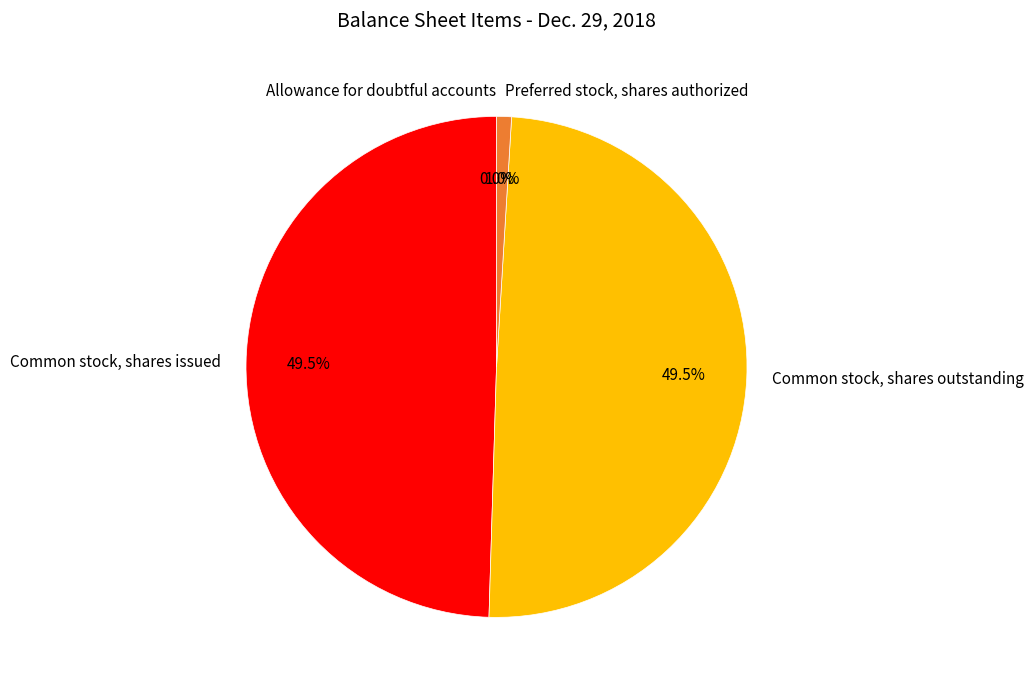

Is there any slice that represents more than half of the pie?

No